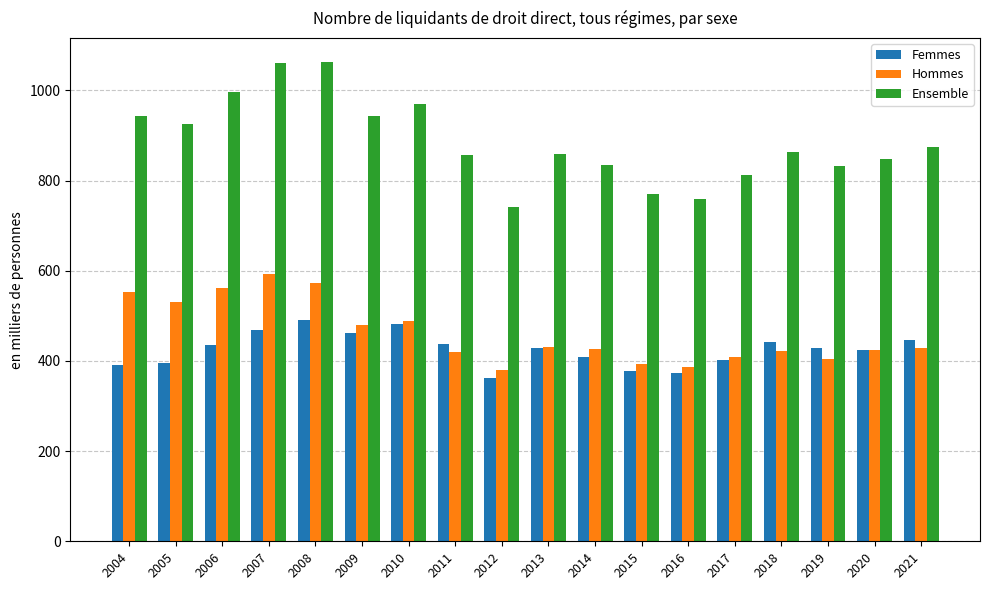

What is the maximum value shown in the chart?

1063.0